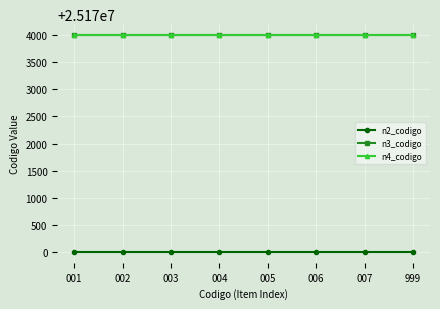

True or false: n4_codigo and n2_codigo intersect in this chart.

False